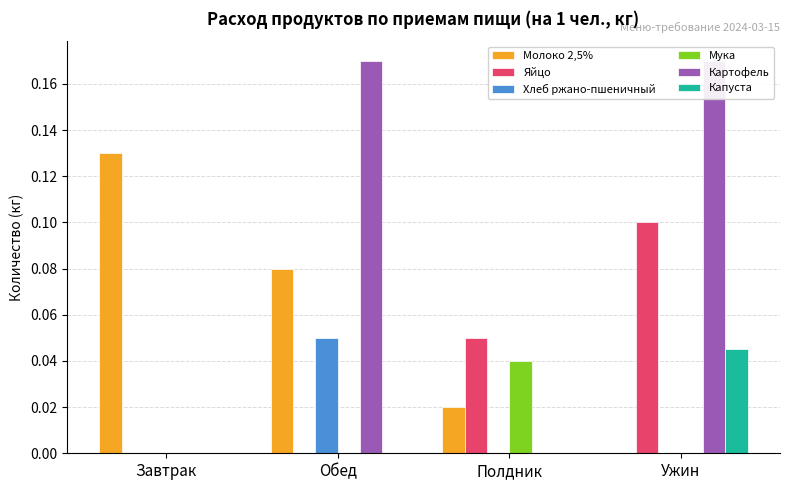

How many values in Картофель are above zero?

2